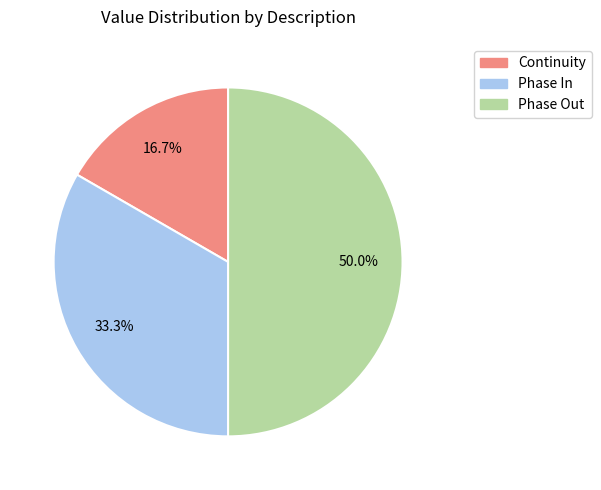

To the nearest percent, what is the difference between the largest and smallest slice percentages?

33%